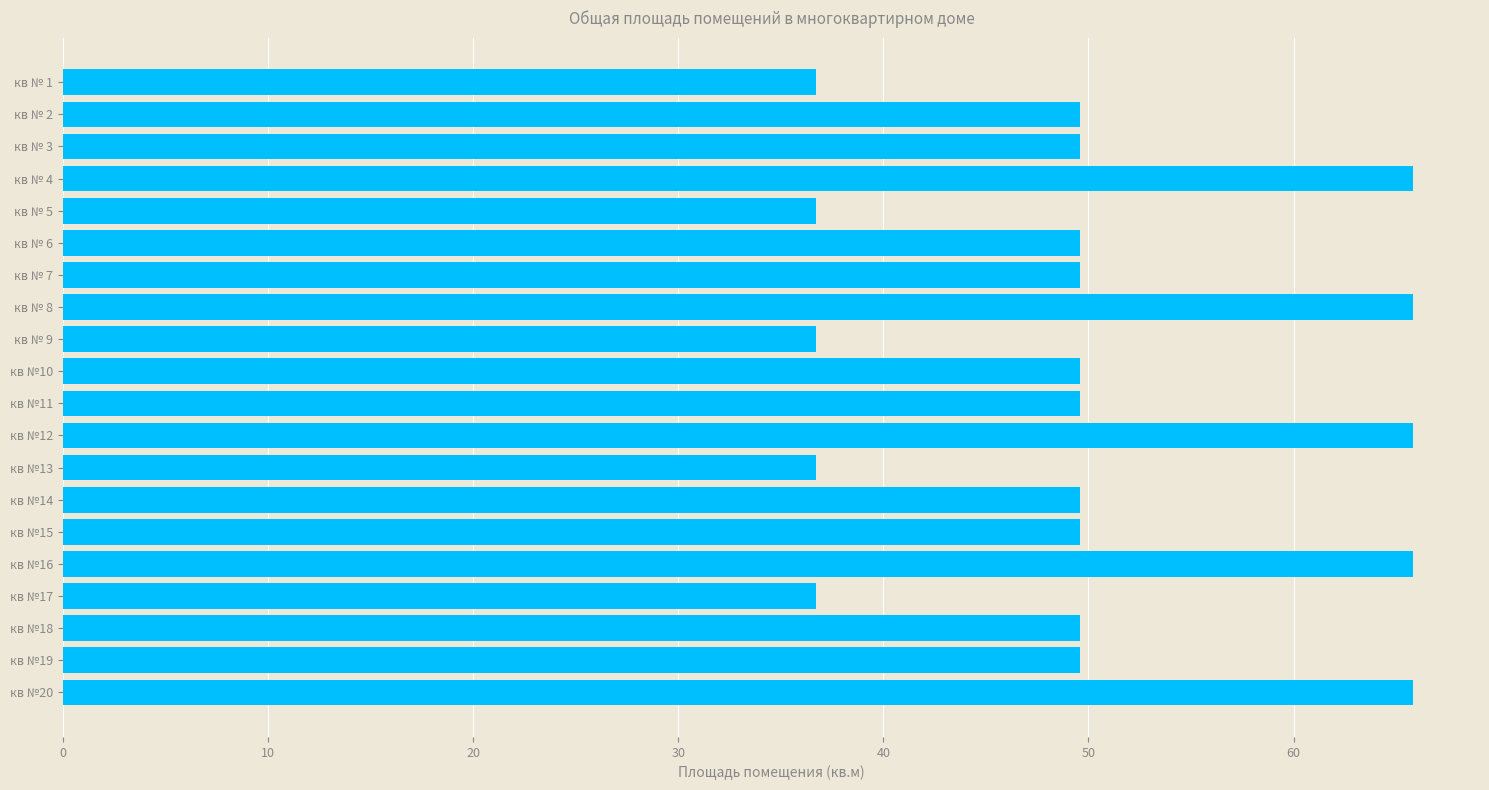

The value at кв № 1 is 36.7. True or false?

True